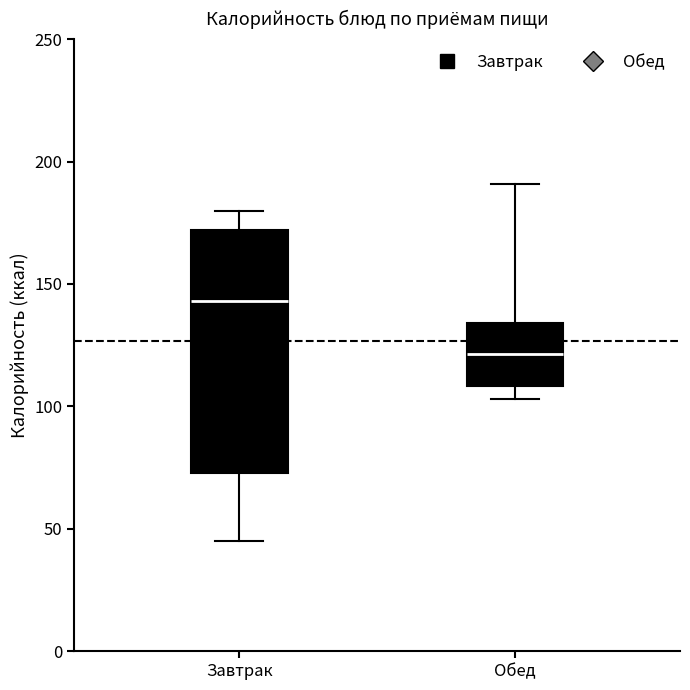

Where does the upper whisker of the box for Обед end on the y-axis? The values are not printed on the chart, so give them approximately, as read against the axis.

190